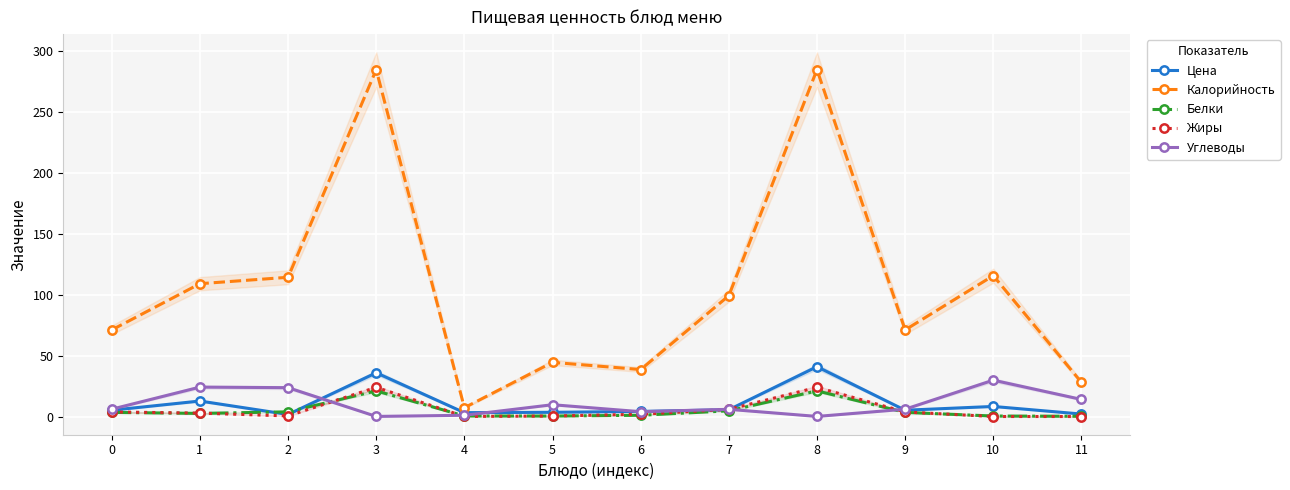

What is the value of the Калорийность point at the 1st from the left?

71.0